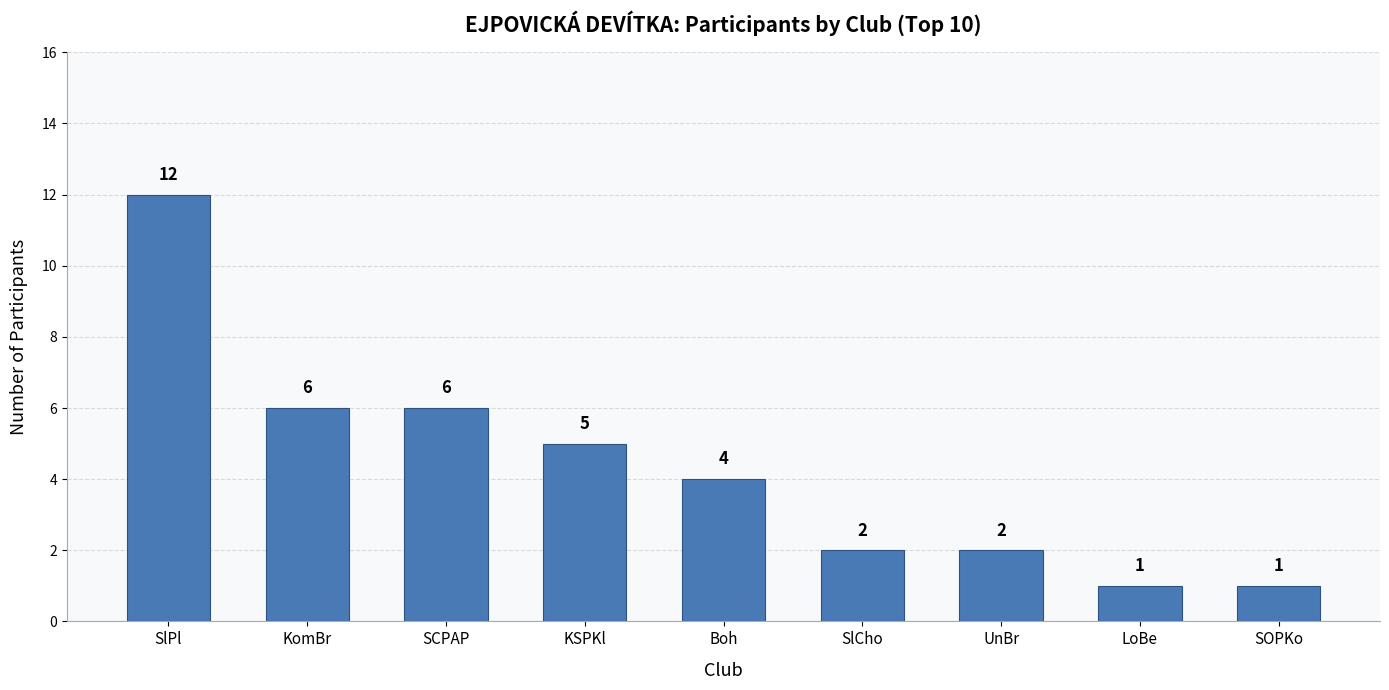

How many data points are less than 4?

4